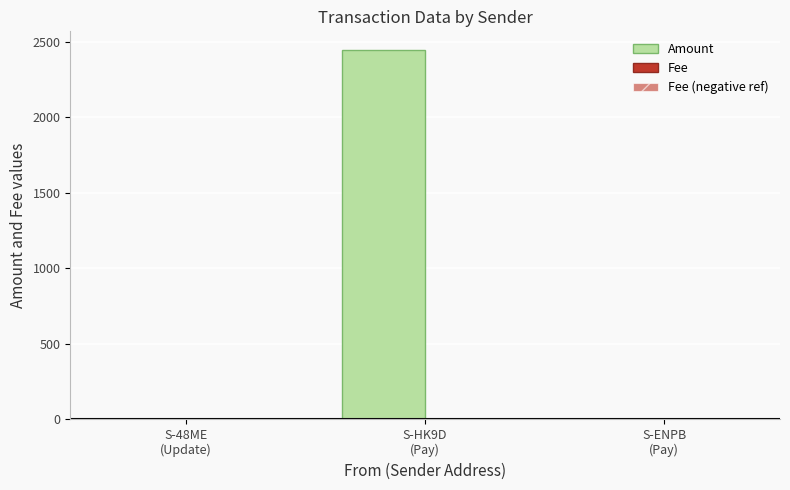

What is the smallest value displayed?

-2.0